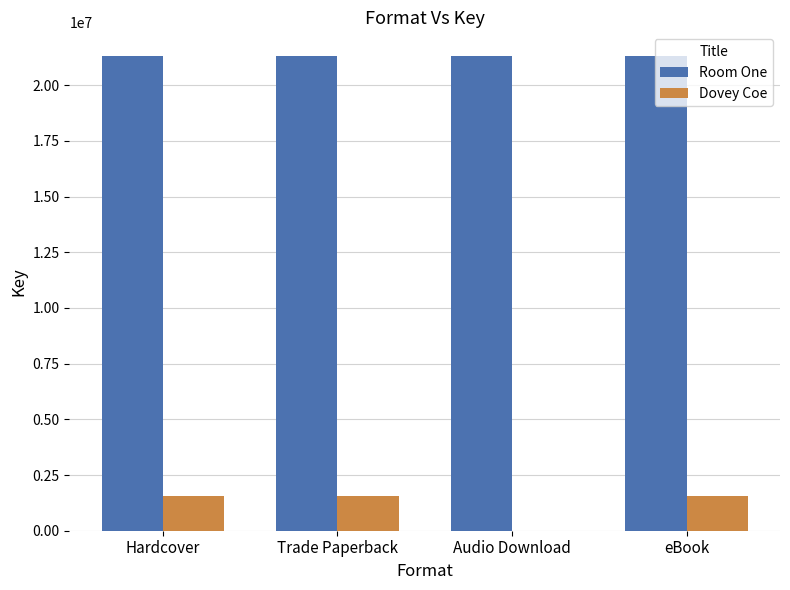

What is the sum of the Dovey Coe values at Hardcover and Trade Paperback?

3126230